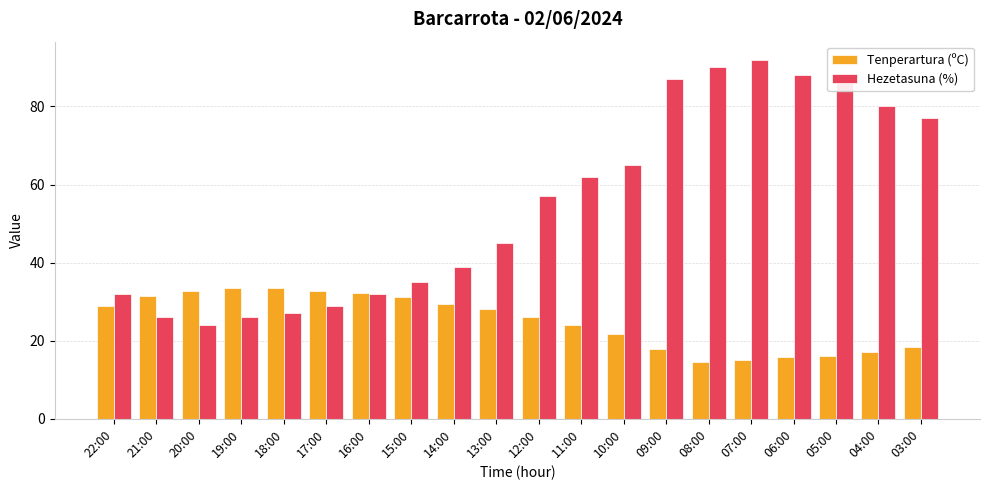

Which series has the largest range (max minus min)?

Hezetasuna (%)